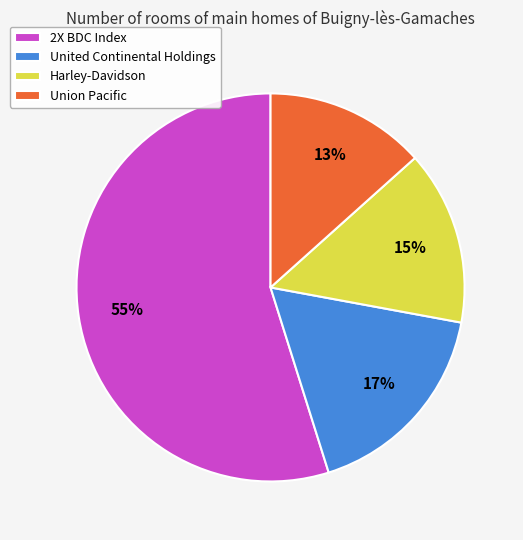

To the nearest percent, what percentage of the pie is Union Pacific?

13%